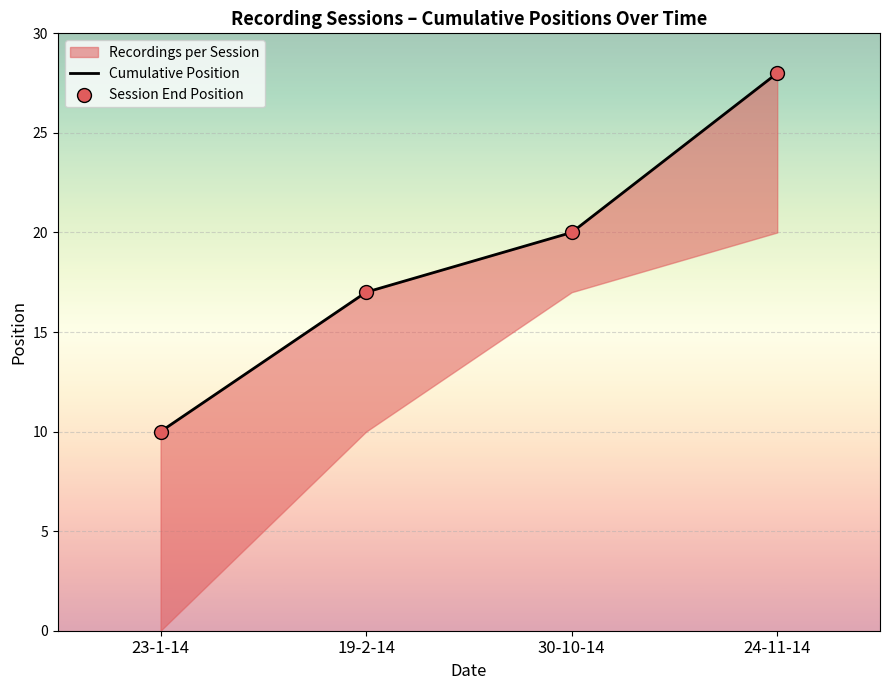

At which category is the sum across all series the highest?

24-11-14